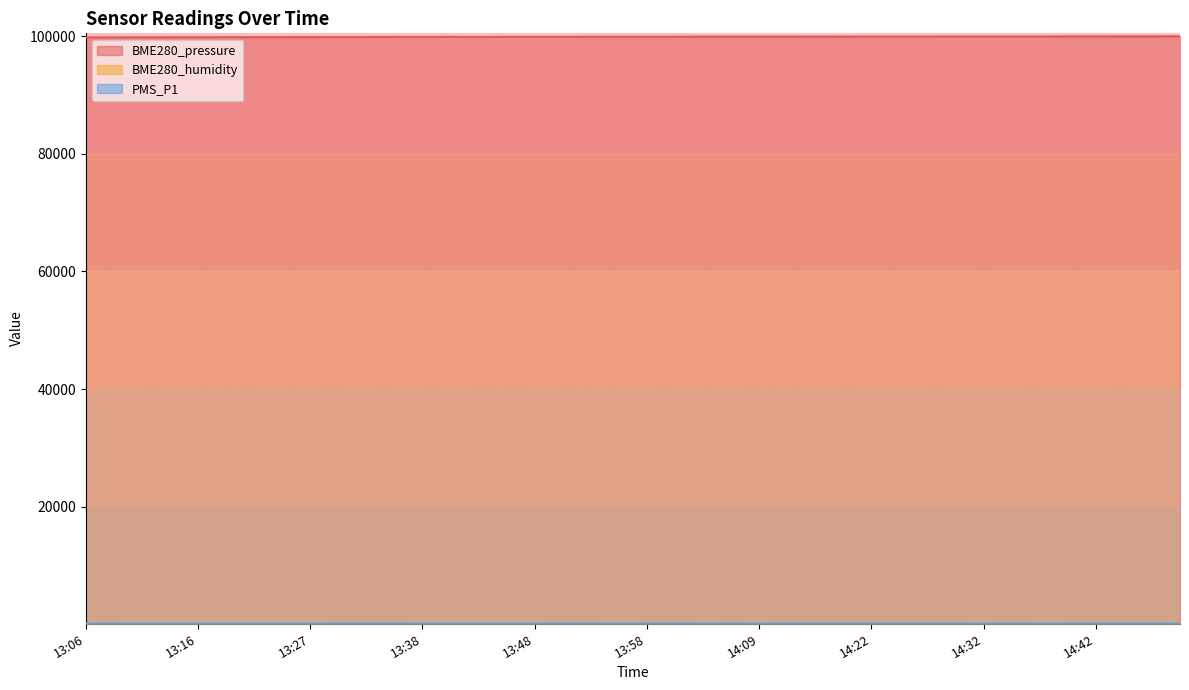

Reading right to left, list all the values displayed in this chart.

BME280_pressure: 99999.3	99990.6	99986.2	99979.8	99977.3	99963.4	99961.4	99964.6	99960.1	99952.3	99950.4	99954.1	99938.2	99945.2	99939.2	99939.8	99935.6	99933.8	99928.5	99923.5	99926.4	99921.6	99909.2	99913.6	99904.0	99895.7	99902.3	99895.8	99890.7	99875.0	99873.8	99863.4	99856.3	99852.0	99852.2	99840.7	99836.0	99827.9	99816.5	99818.5
BME280_humidity: 72.3	73.4	73.5	73.1	73.0	73.0	71.8	71.7	72.9	72.4	71.5	71.0	71.0	71.3	70.8	70.9	72.5	73.7	73.6	73.5	72.6	73.0	72.9	73.1	73.5	72.0	71.5	71.3	71.3	70.5	69.3	67.0	67.1	67.5	68.2	69.8	70.6	69.3	69.7	68.9
PMS_P1: 72.2	82.2	90.7	81.5	75.8	74.2	78.8	73.8	78.8	75.5	78.2	80.0	79.8	77.5	84.3	73.2	77.0	73.5	84.8	76.2	72.8	78.3	83.0	69.5	74.8	74.0	69.5	65.8	81.5	80.8	81.8	69.8	74.8	75.0	76.0	74.2	70.8	71.0	78.0	75.2